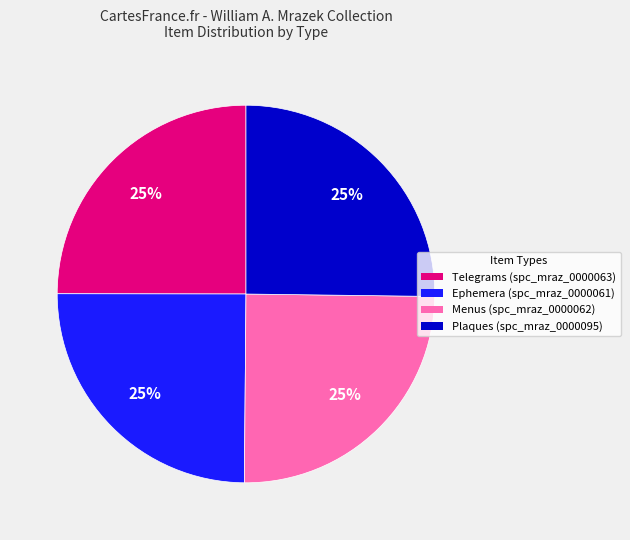

What percentage is the Telegrams (spc_mraz_0000063) slice, to the nearest percent?

25%